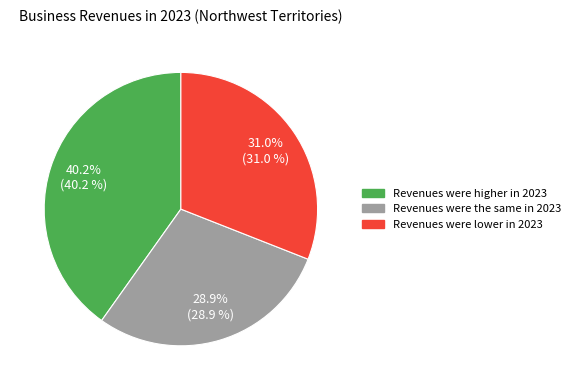

Rank the categories by value from highest to lowest.

Revenues were higher in 2023, Revenues were lower in 2023, Revenues were the same in 2023